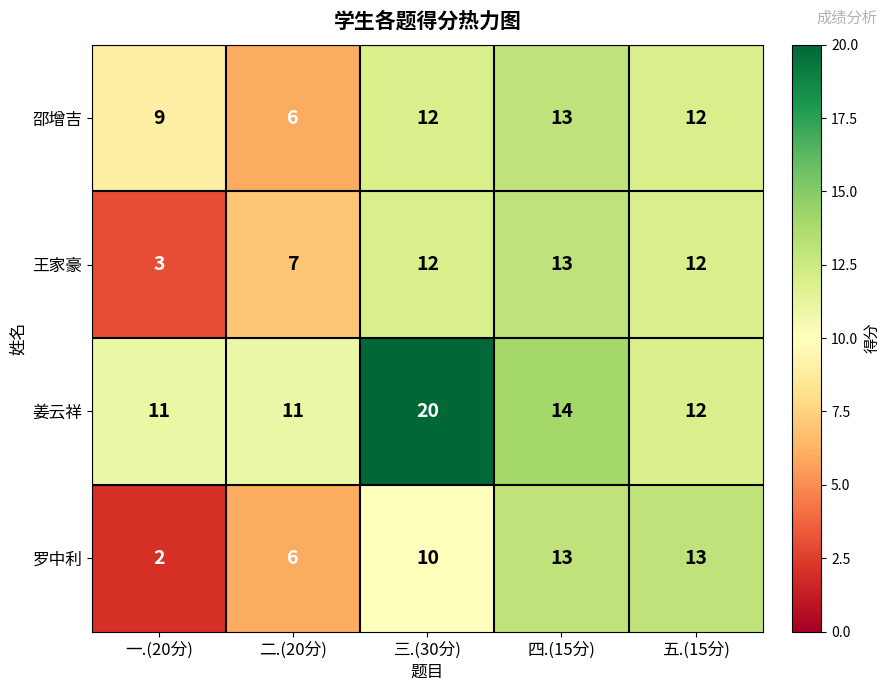

What is the average value of the 罗中利 series?

9